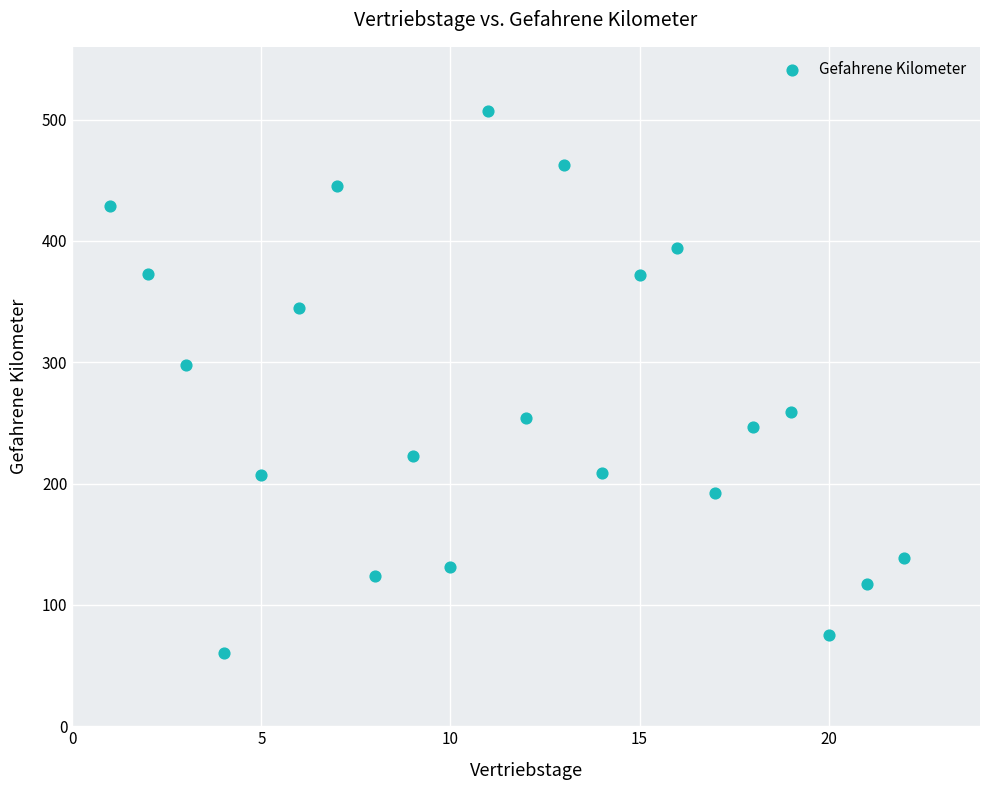

What is the range of X values (max minus min)?

21